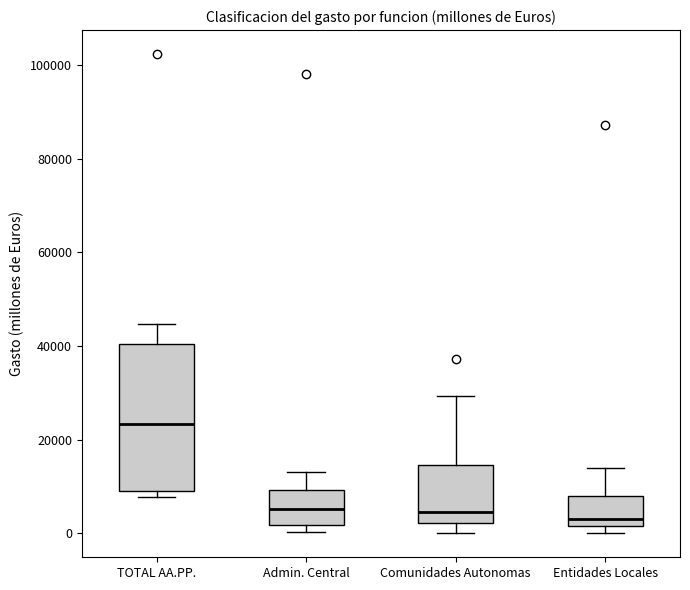

Reading left to right, read every box against the y-axis: the position of its median line, the range the box covers, and the ends of its whiskers. The values are not printed on the chart, so give them approximately, as read against the axis.

TOTAL AA.PP.: median 24000, box 10000 to 40000, whiskers 8000 to 44000
Admin. Central: median 6000, box 2000 to 10000, whiskers 0 to 14000
Comunidades Autonomas: median 4000, box 2000 to 14000, whiskers 0 to 30000
Entidades Locales: median 2000 (just above the box's lower edge), box 2000 to 8000, whiskers 0 to 14000